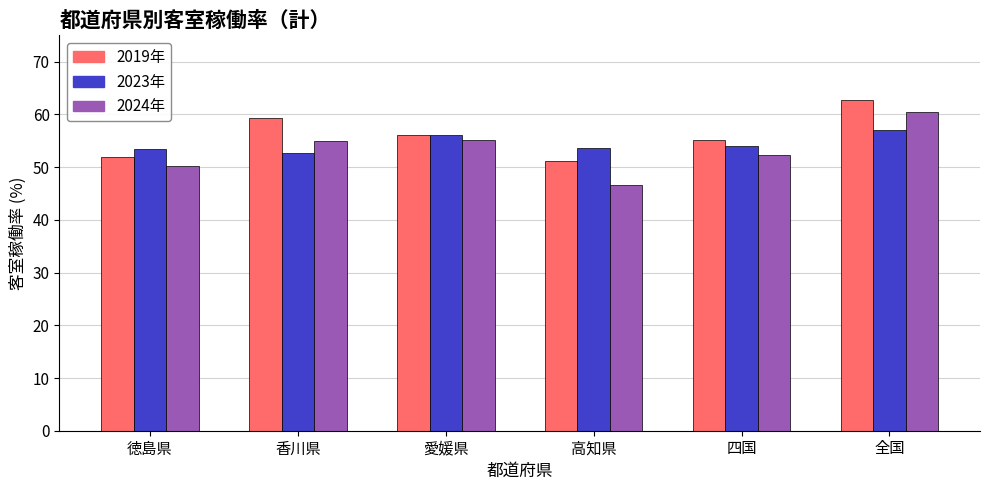

Which series changed the most between 徳島県 and 愛媛県?

2024年